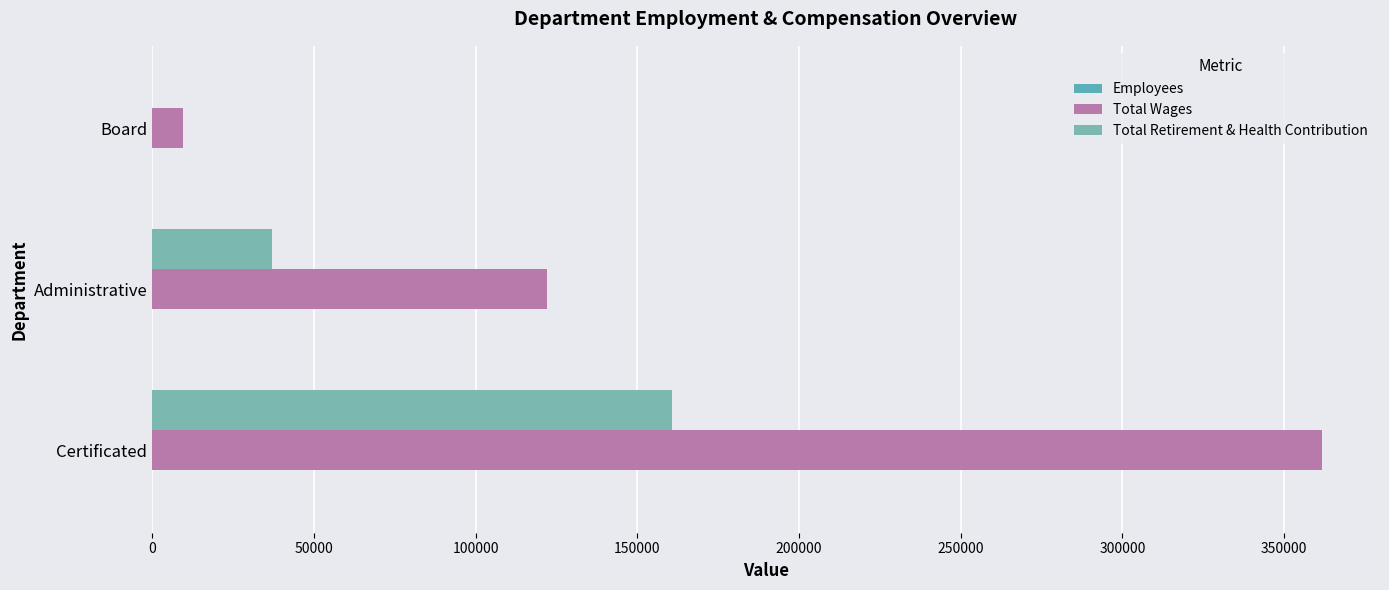

Count the number of categories in the chart.

3